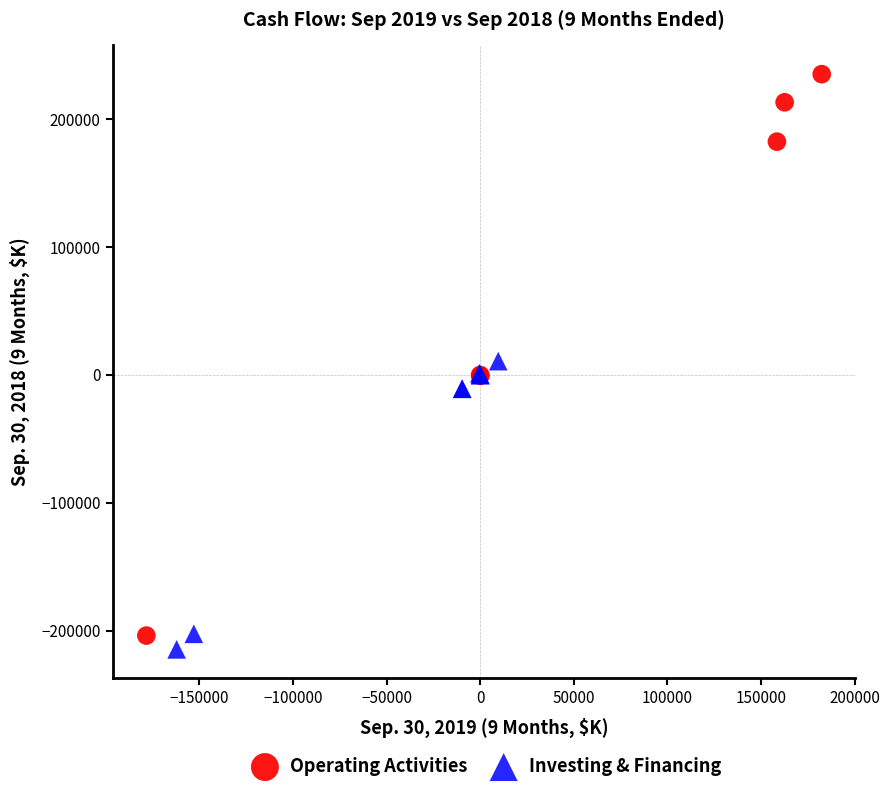

Which series has the largest Y range (max minus min)?

Operating Activities